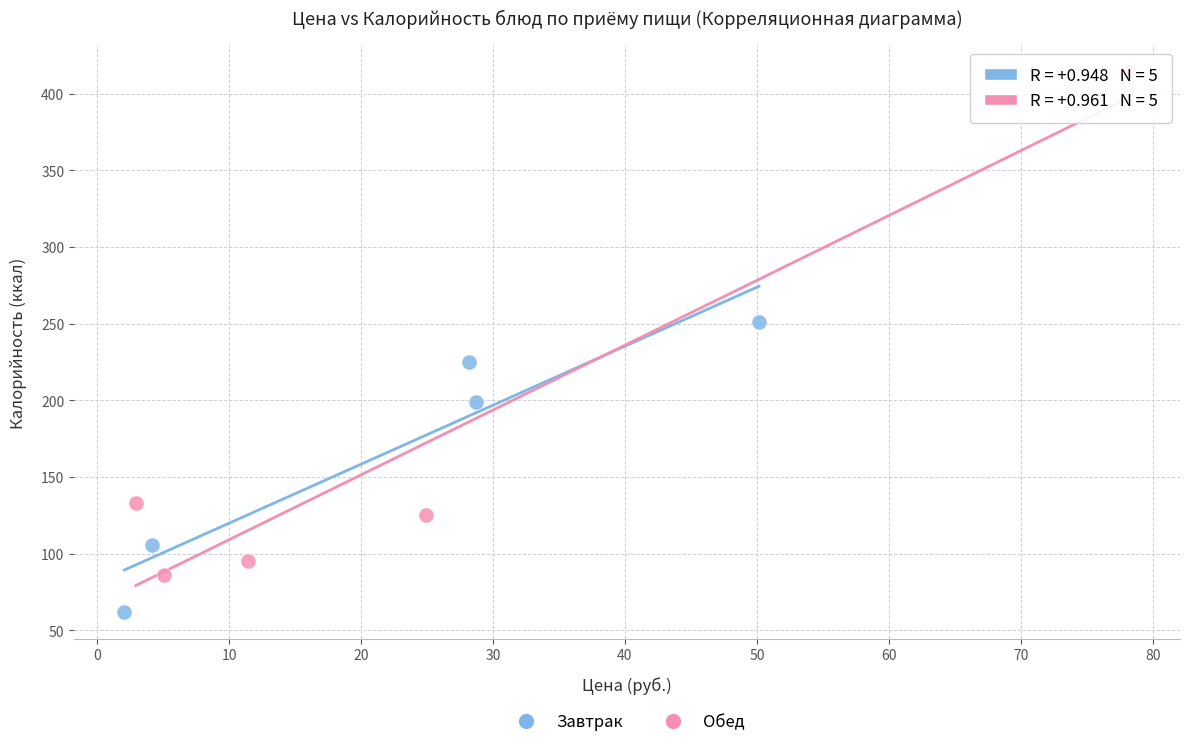

Which series contains the highest Y value?

Обед